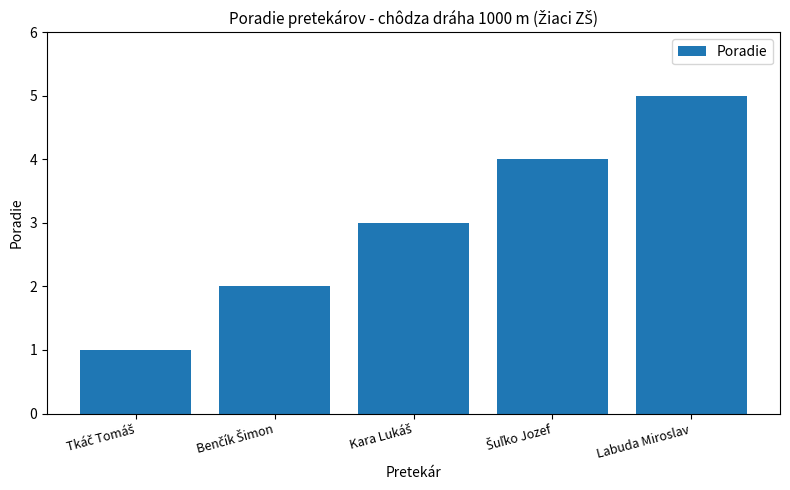

What value does the data have at Labuda Miroslav?

5